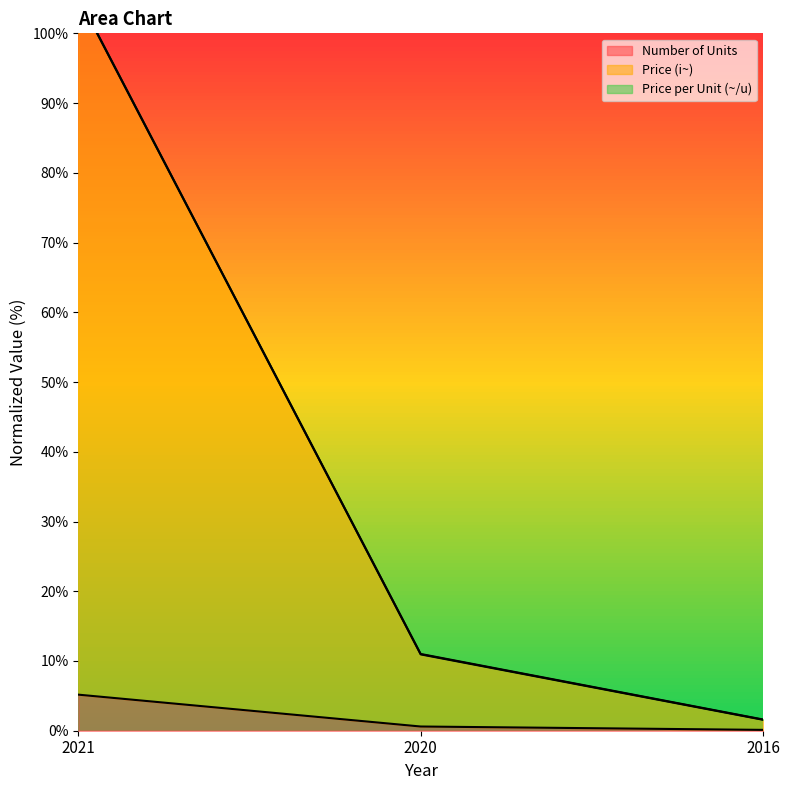

The Number of Units series shows 0.6 at 2020. True or false?

True